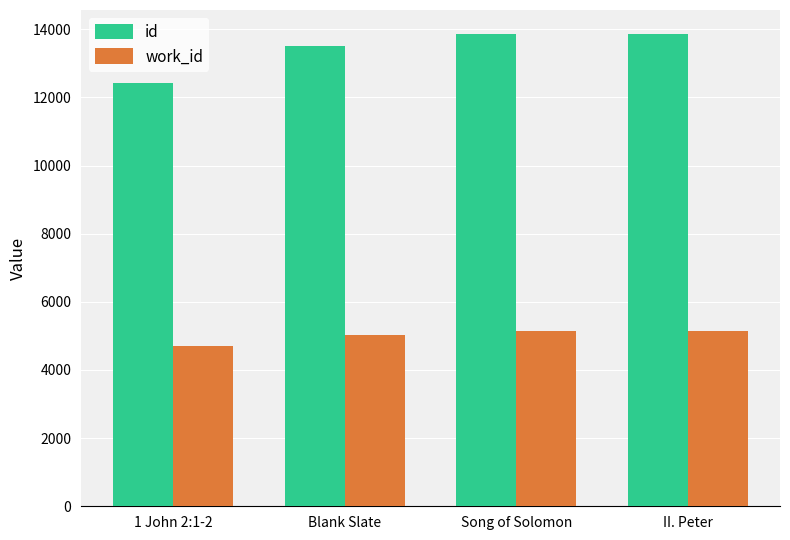

What is the sum of the work_id values at Blank Slate and 1 John 2:1-2?

9728